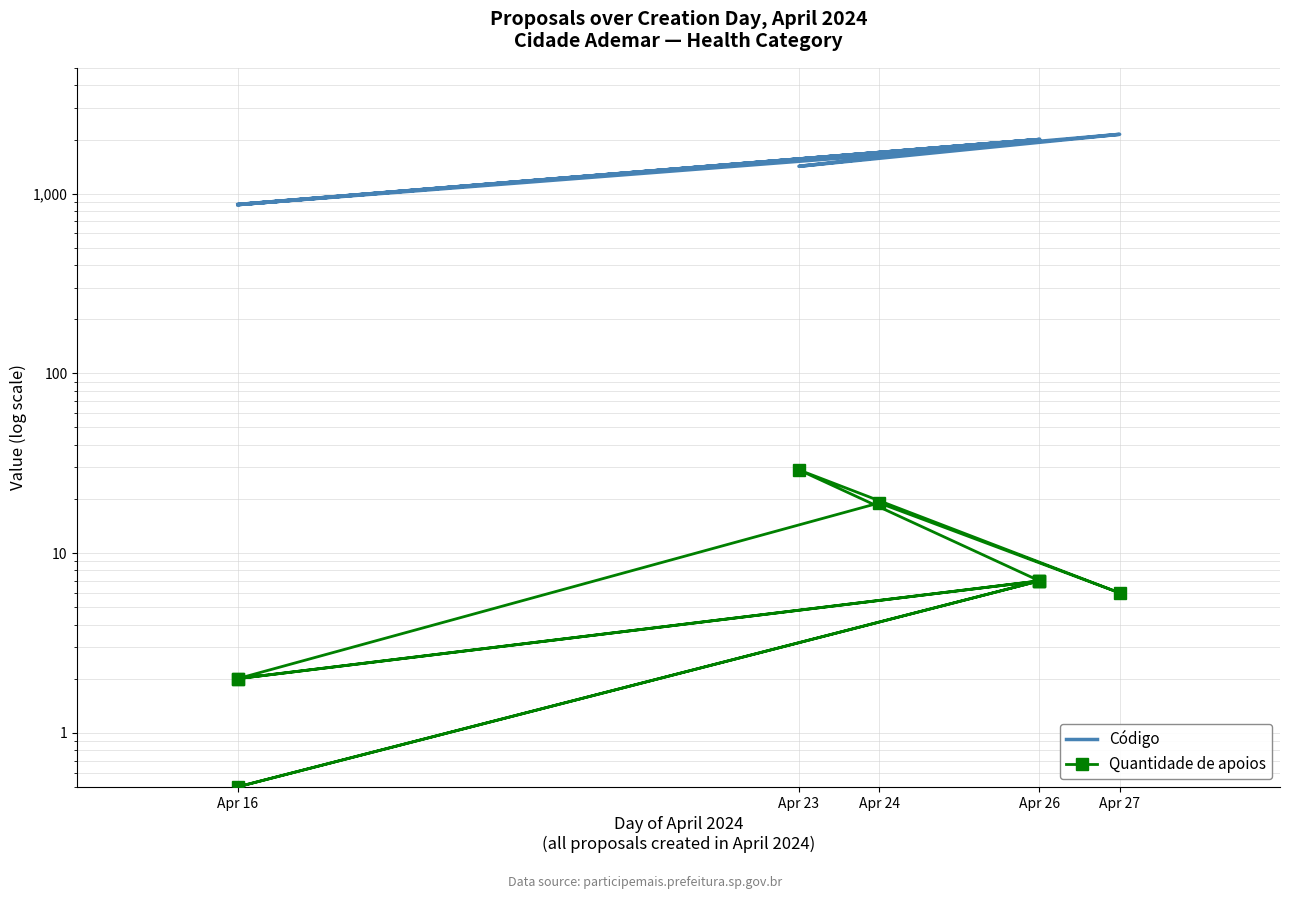

Which series has the largest total across all categories?

Código